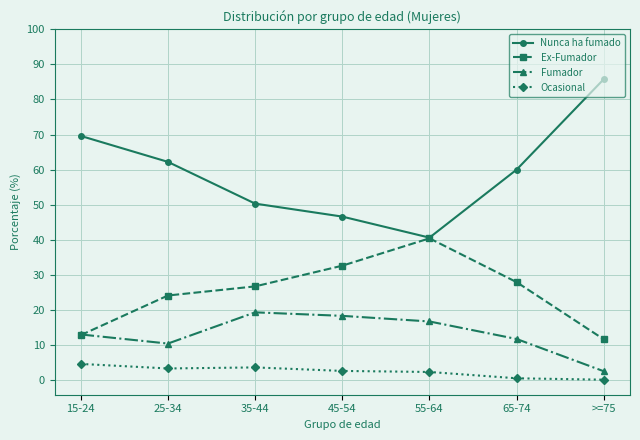

What is the label of the 7th point from the right?

15-24